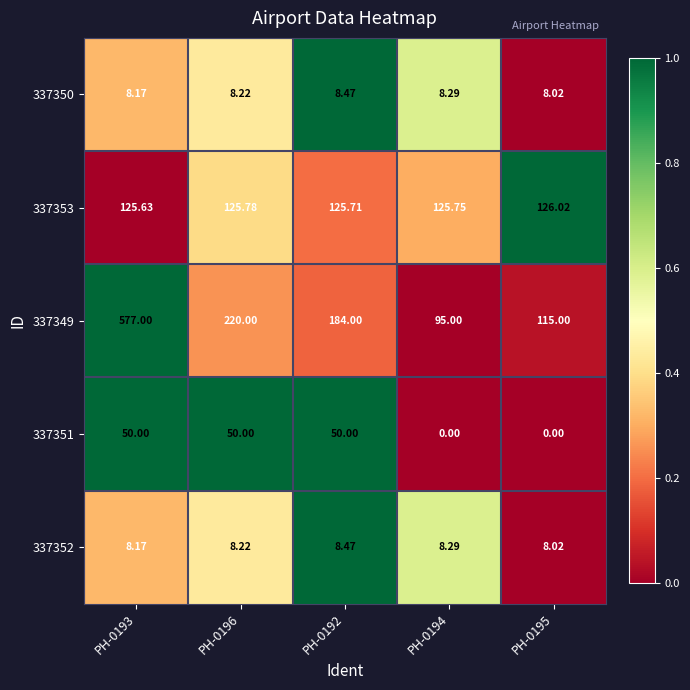

Is the value of 337353 at PH-0195 greater than the value of 337350 at PH-0195?

Yes